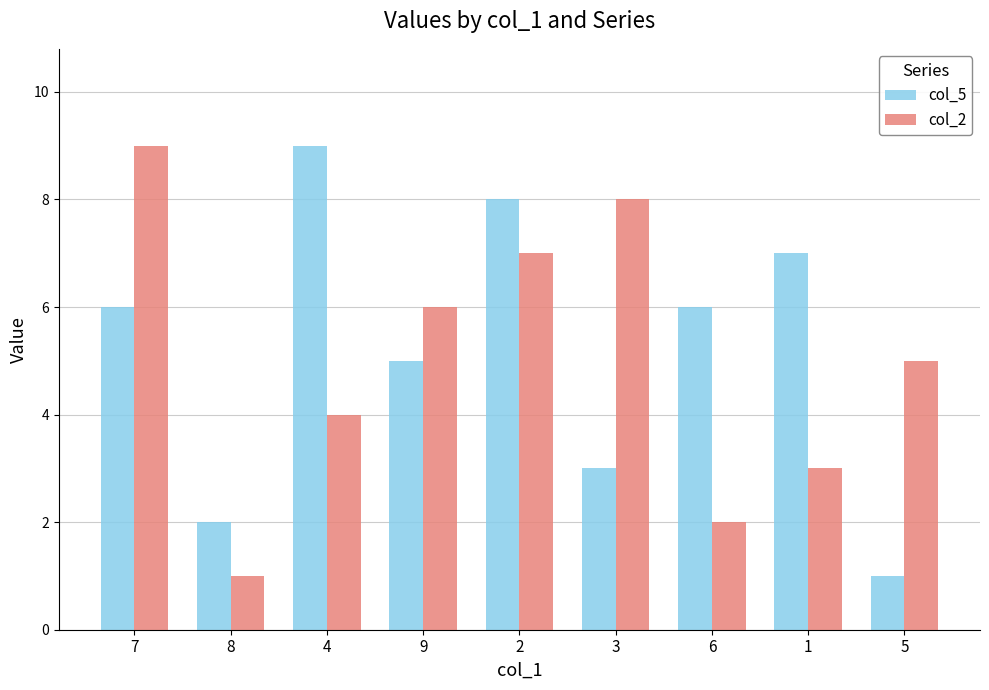

What position from the left is 9?

4